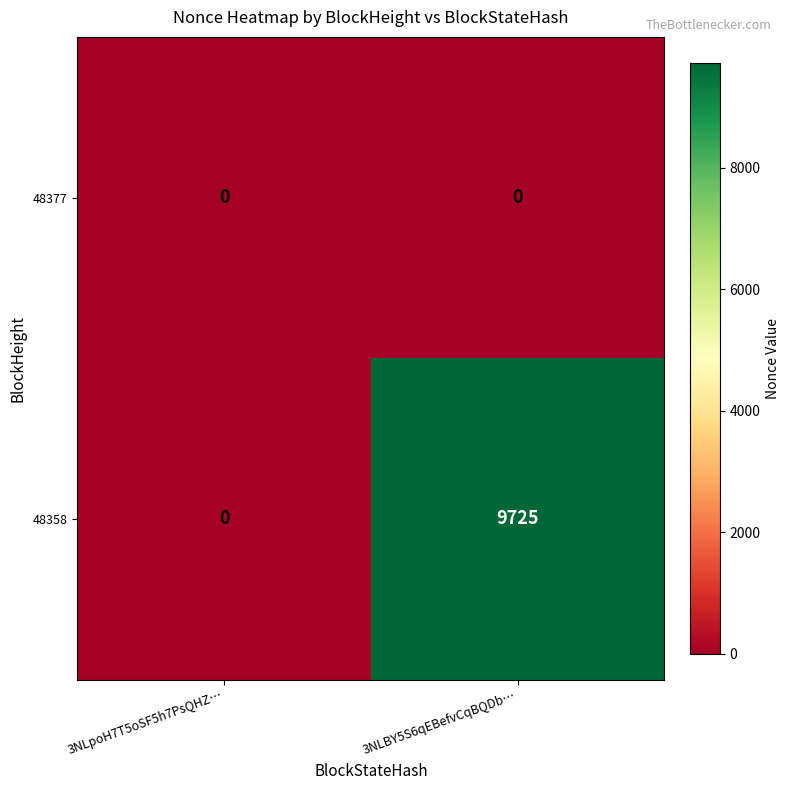

Reading left to right, list all the values displayed in this chart.

48377: 0	0
48358: 0	9725